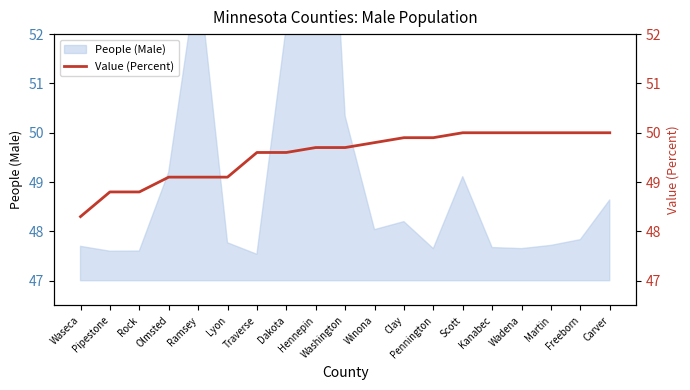

Where is the data nearest to the value 49?

Olmsted